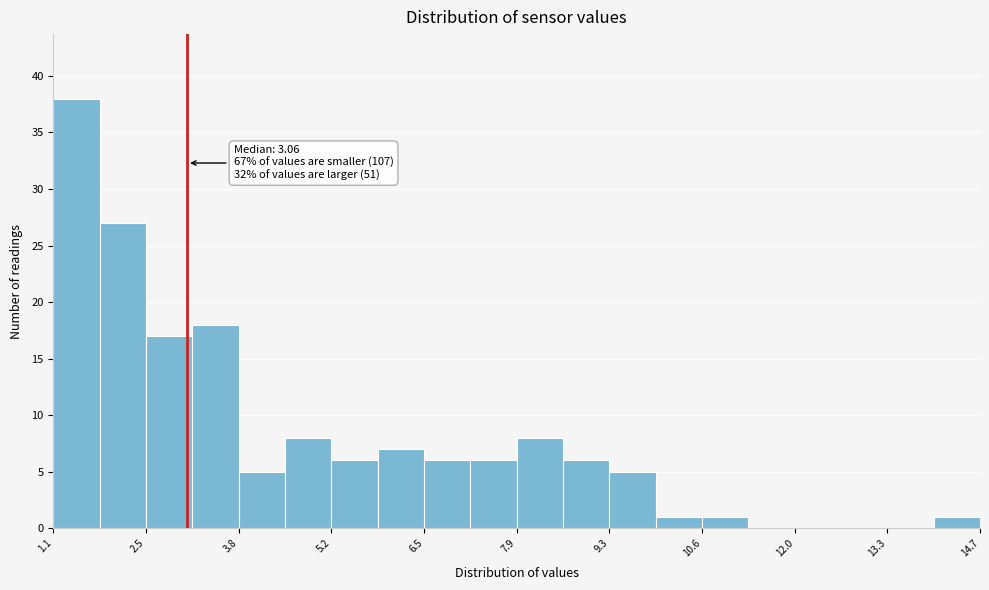

Around what value on the x-axis is the tallest bar? Give the approximate position of its centre, as read against the axis.

1.4